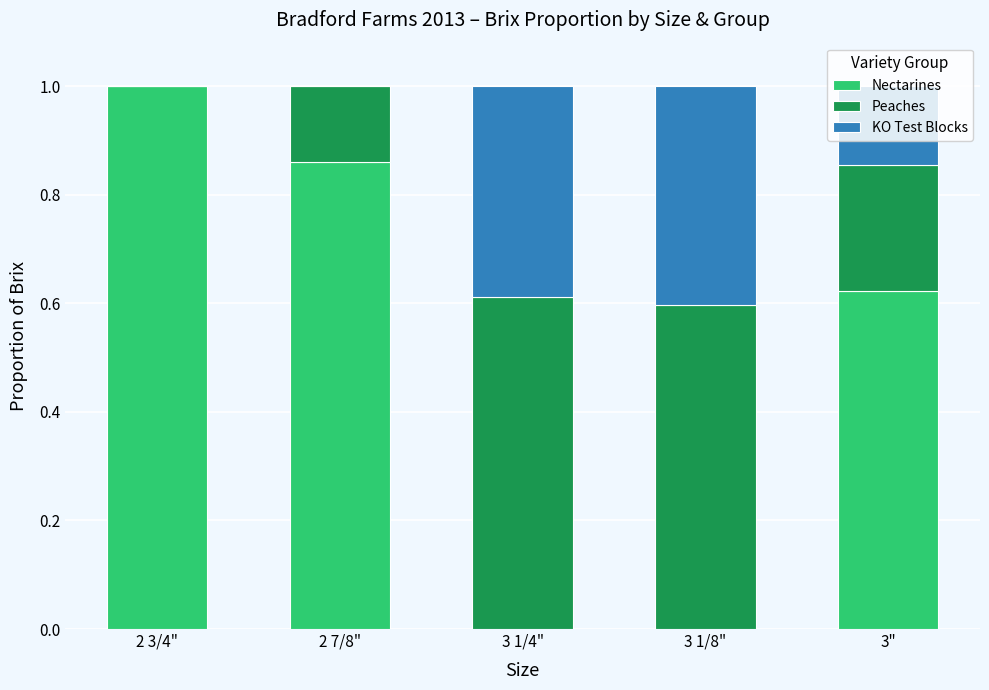

How many categories are shown in the chart?

5